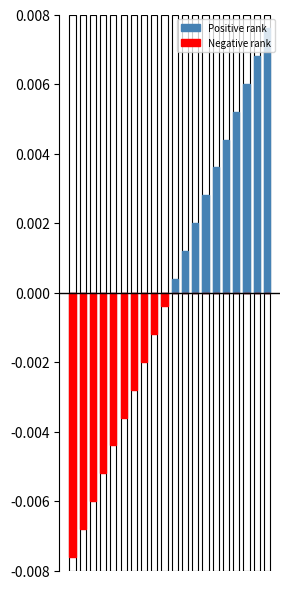

Between 12 and 1, which is larger?

12